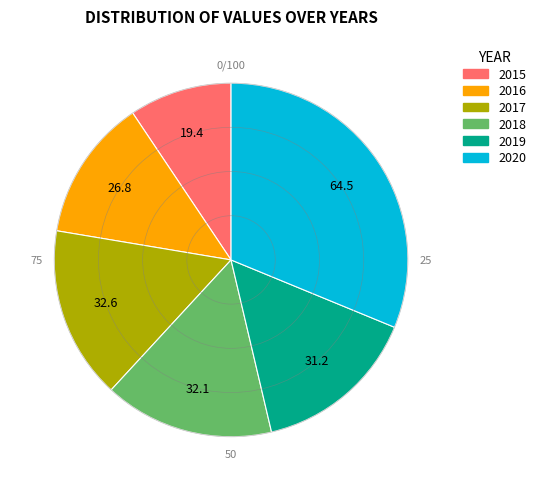

Which slice is the largest?

2020